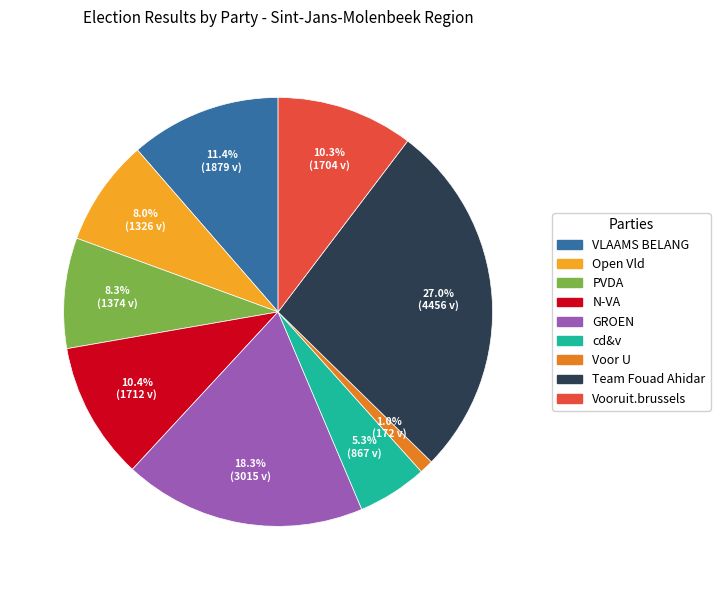

Count the number of slices in the pie.

9